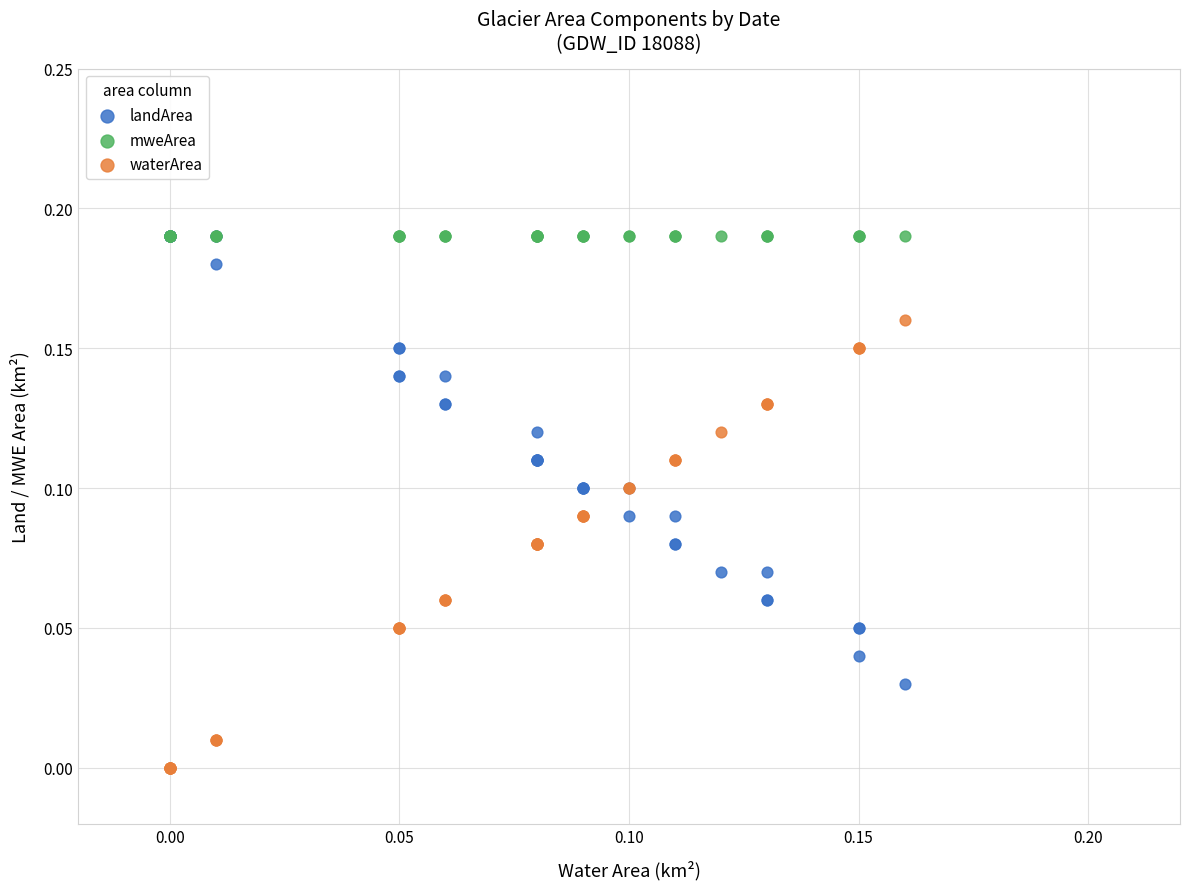

Which series reaches the minimum Y coordinate?

waterArea